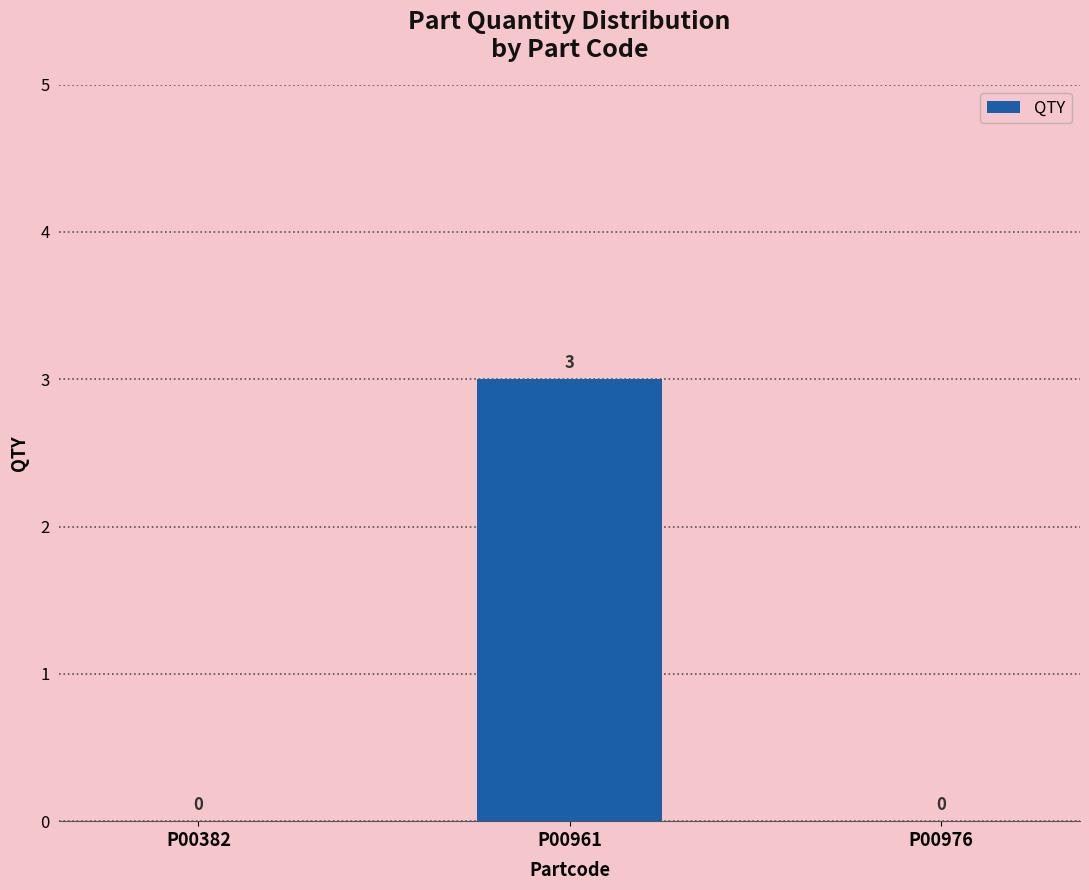

Which label corresponds to the largest value in the chart?

P00961